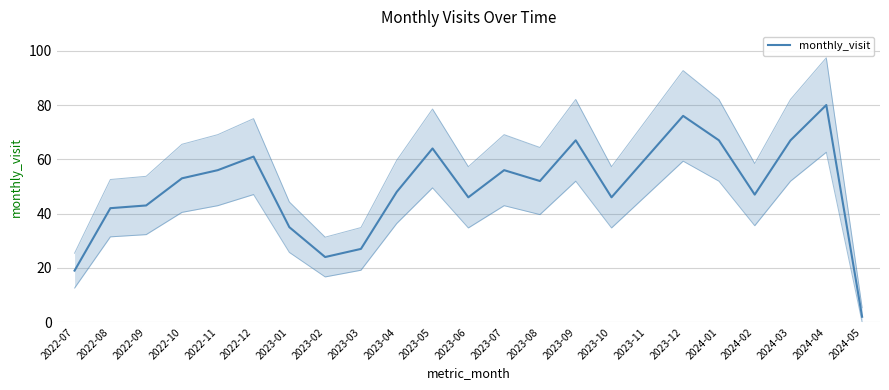

What is the value of the 21st point from the left?

67